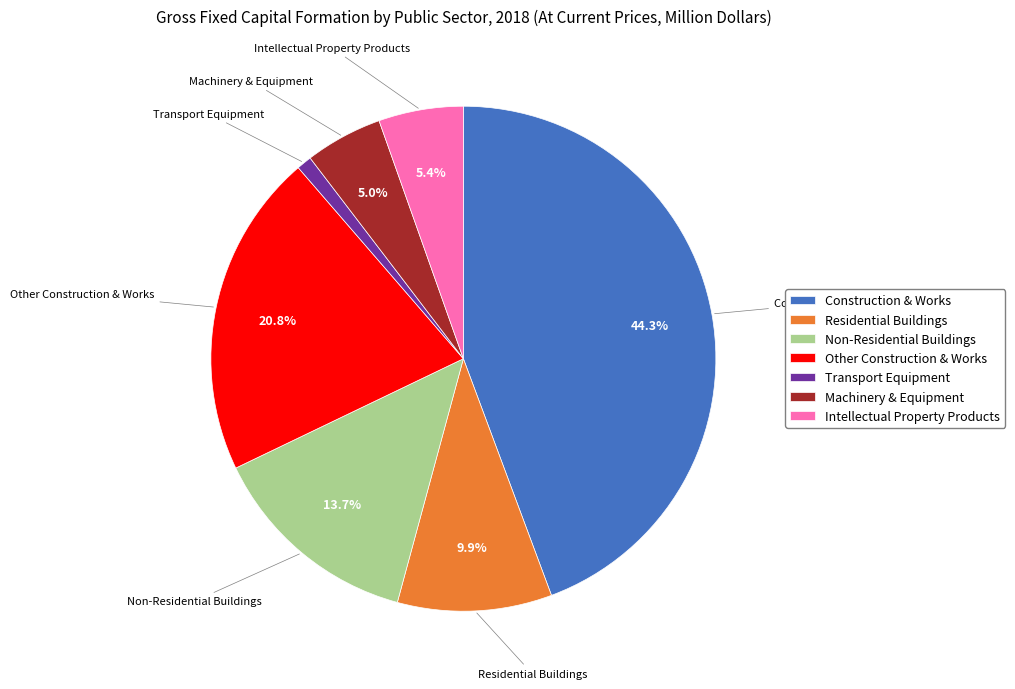

Is the sum of Construction & Works and Machinery & Equipment greater than half?

No